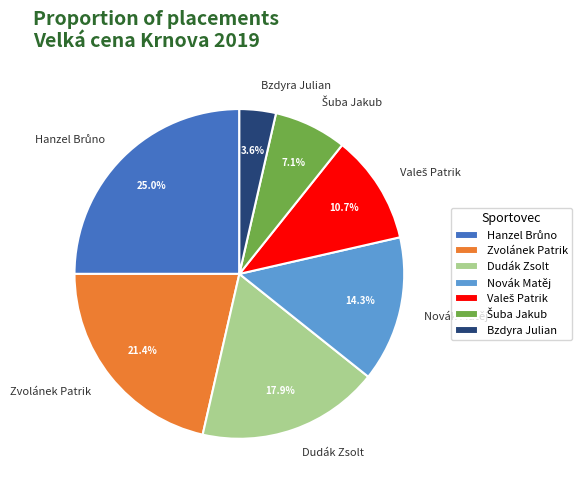

Count the number of slices in the pie.

7